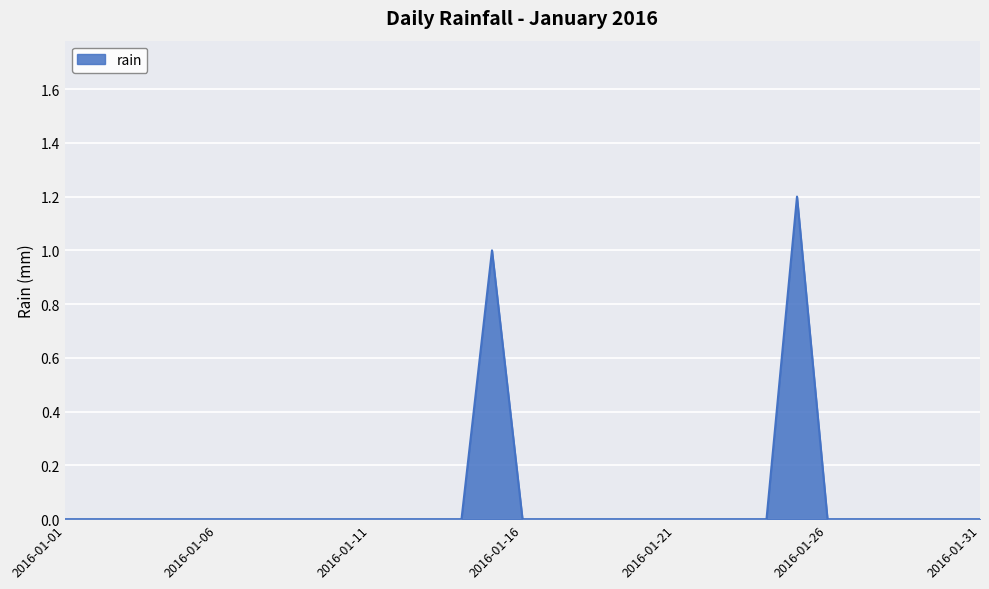

What is the difference between the maximum and minimum values?

1.2